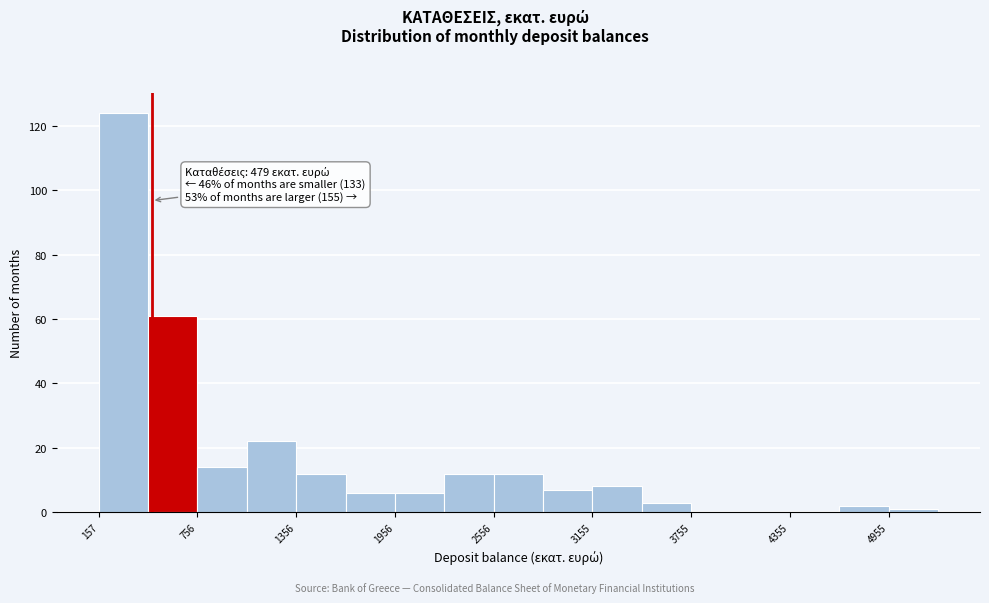

Around what value on the x-axis is the tallest bar? Give the approximate position of its centre, as read against the axis.

300